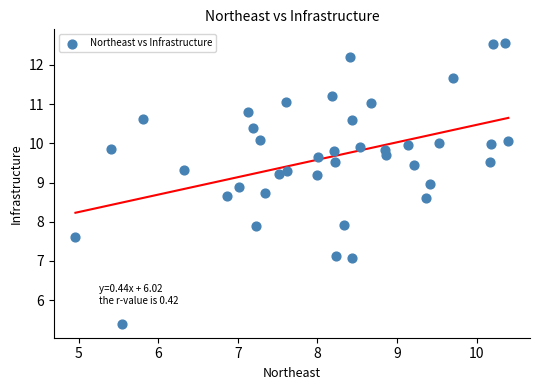

What is the range of X values (max minus min)?

5.4